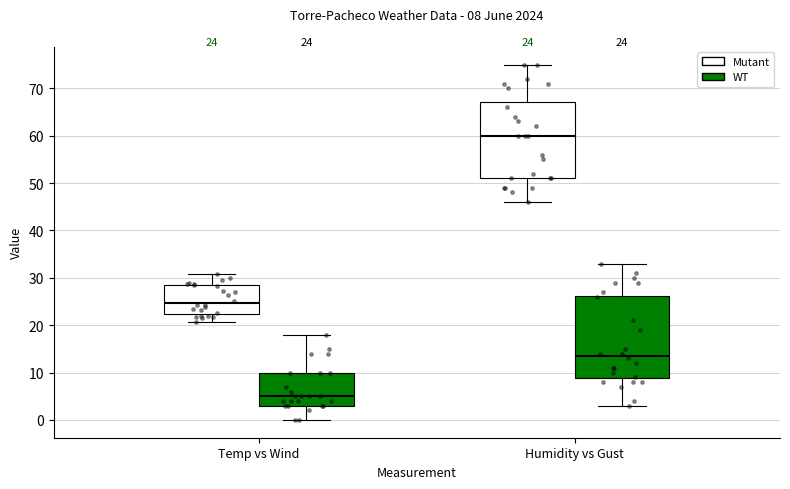

Which box is the tallest, from its lower edge to its upper edge?

Humidity vs Gust (WT)